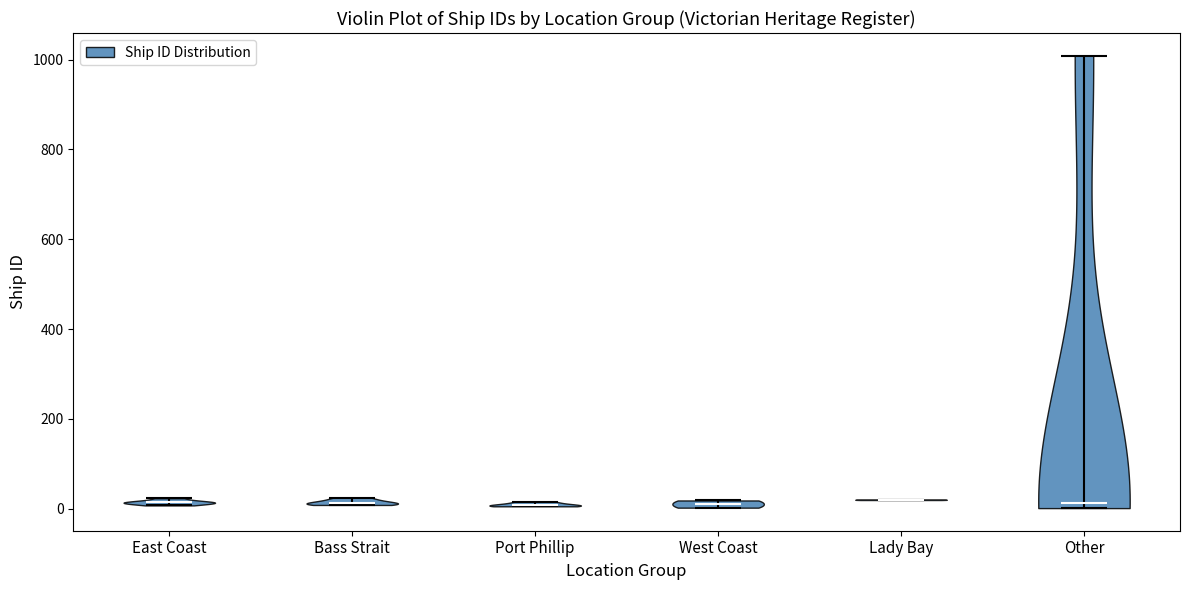

Reading left to right, read every violin against the y-axis: where its median line is, and the lowest and highest points it reaches. The values are not printed on the chart, so give them approximately, as read against the axis.

East Coast: median line 20, lowest point 0, highest point 20
Bass Strait: median line 20, lowest point 0, highest point 20
Port Phillip: median line 0, lowest point 0, highest point 20
West Coast: median line 20, lowest point 0, highest point 20
Lady Bay: median line 20, lowest point 20, highest point 20
Other: median line 20, lowest point 0, highest point 1000